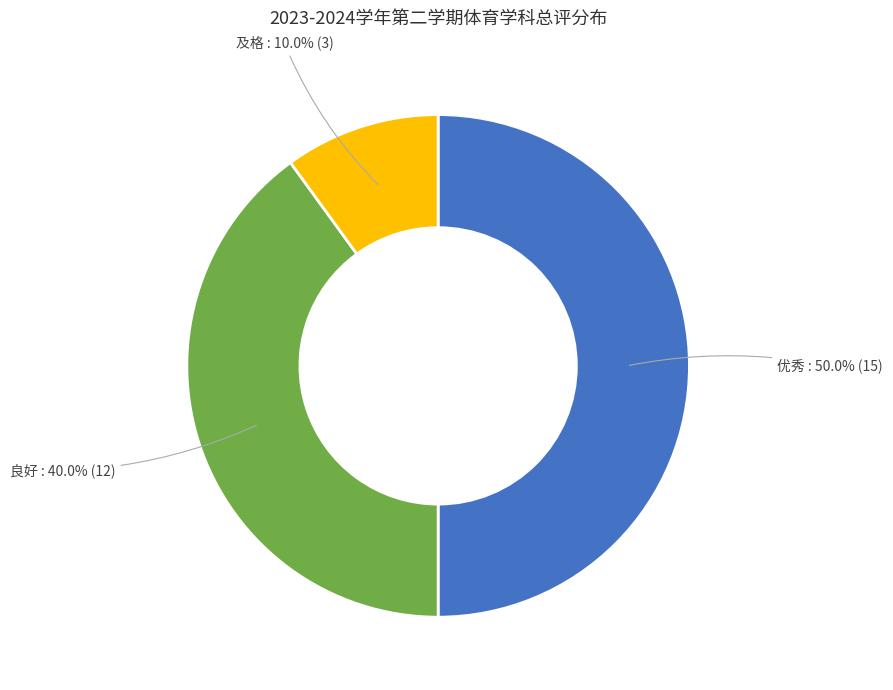

What is the largest slice in the pie chart?

优秀